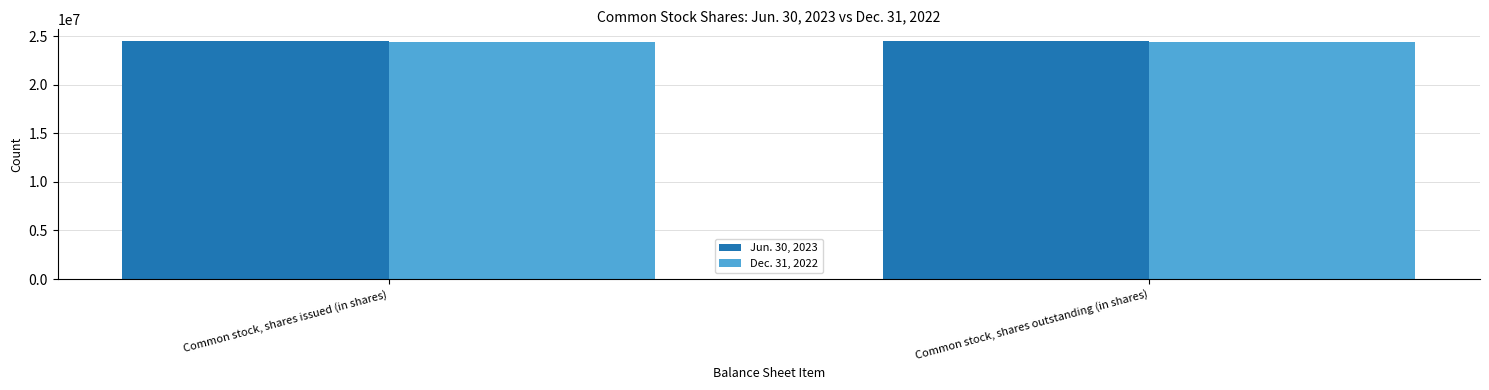

What is the total value across all series at Common stock, shares issued (in shares)?

48868562